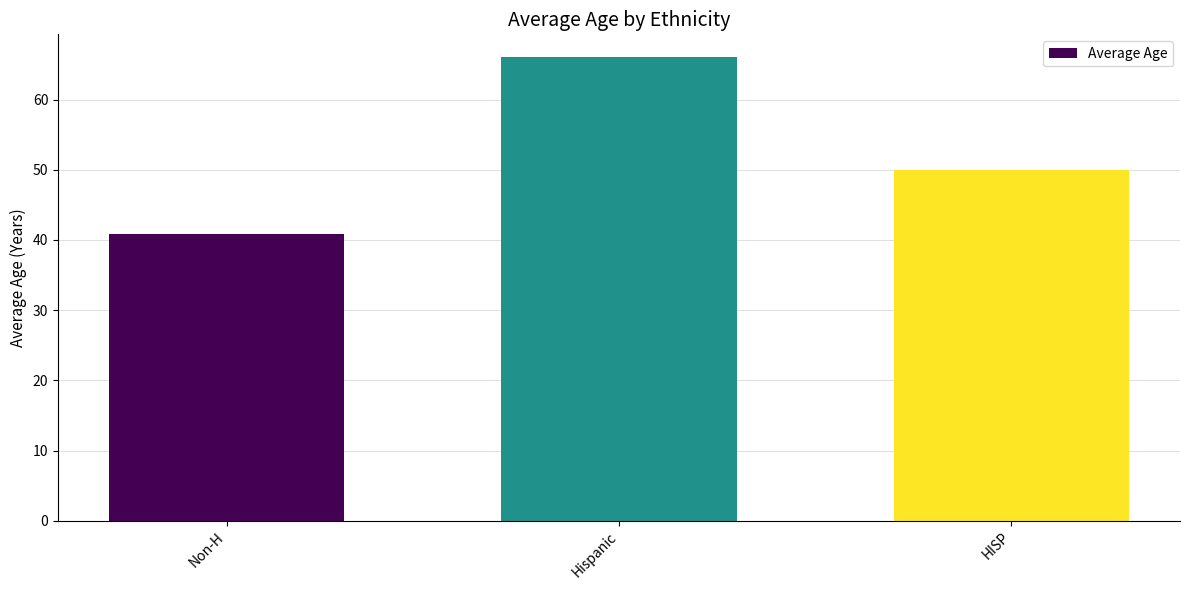

How many categories are shown in the chart?

3